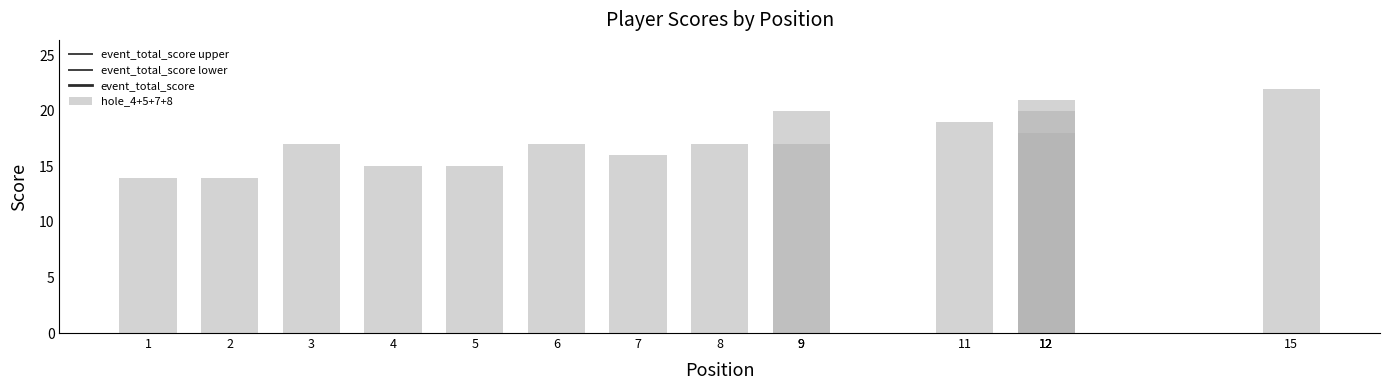

The event_total_score series shows 104.0 at 6. True or false?

False